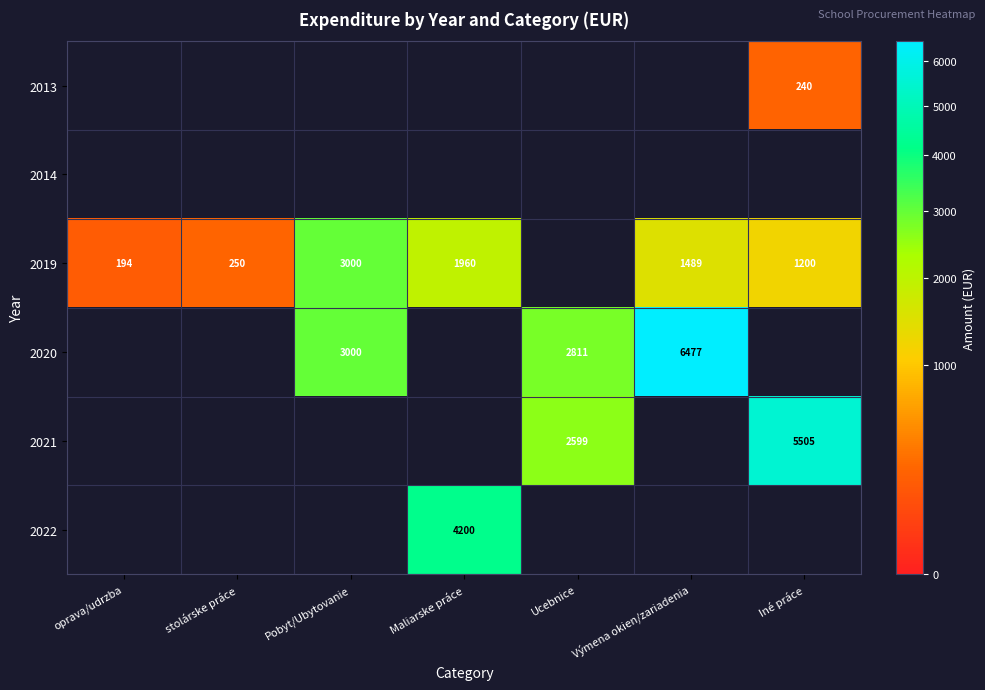

Count the number of data series in this chart.

6